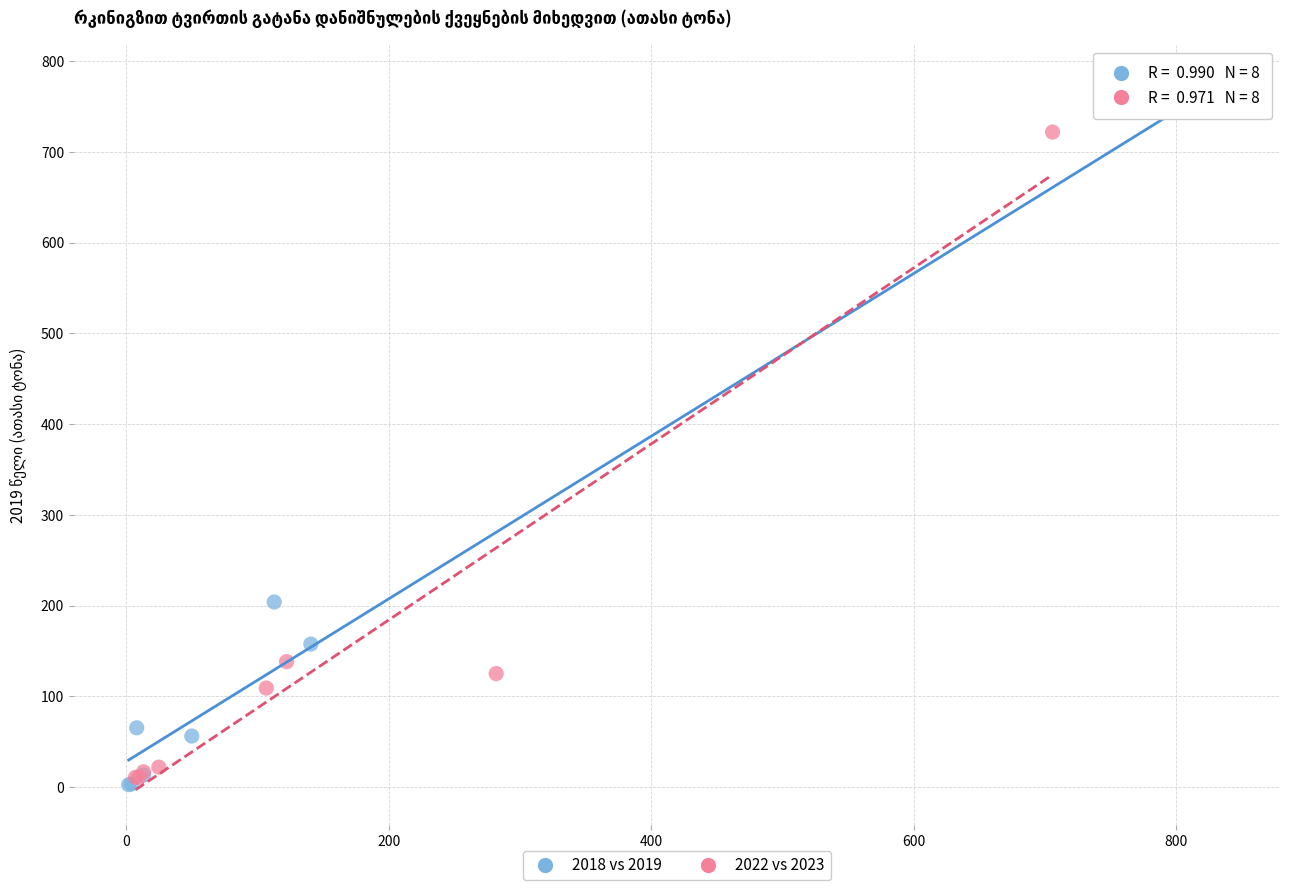

Which series reaches the maximum Y coordinate?

2018 vs 2019